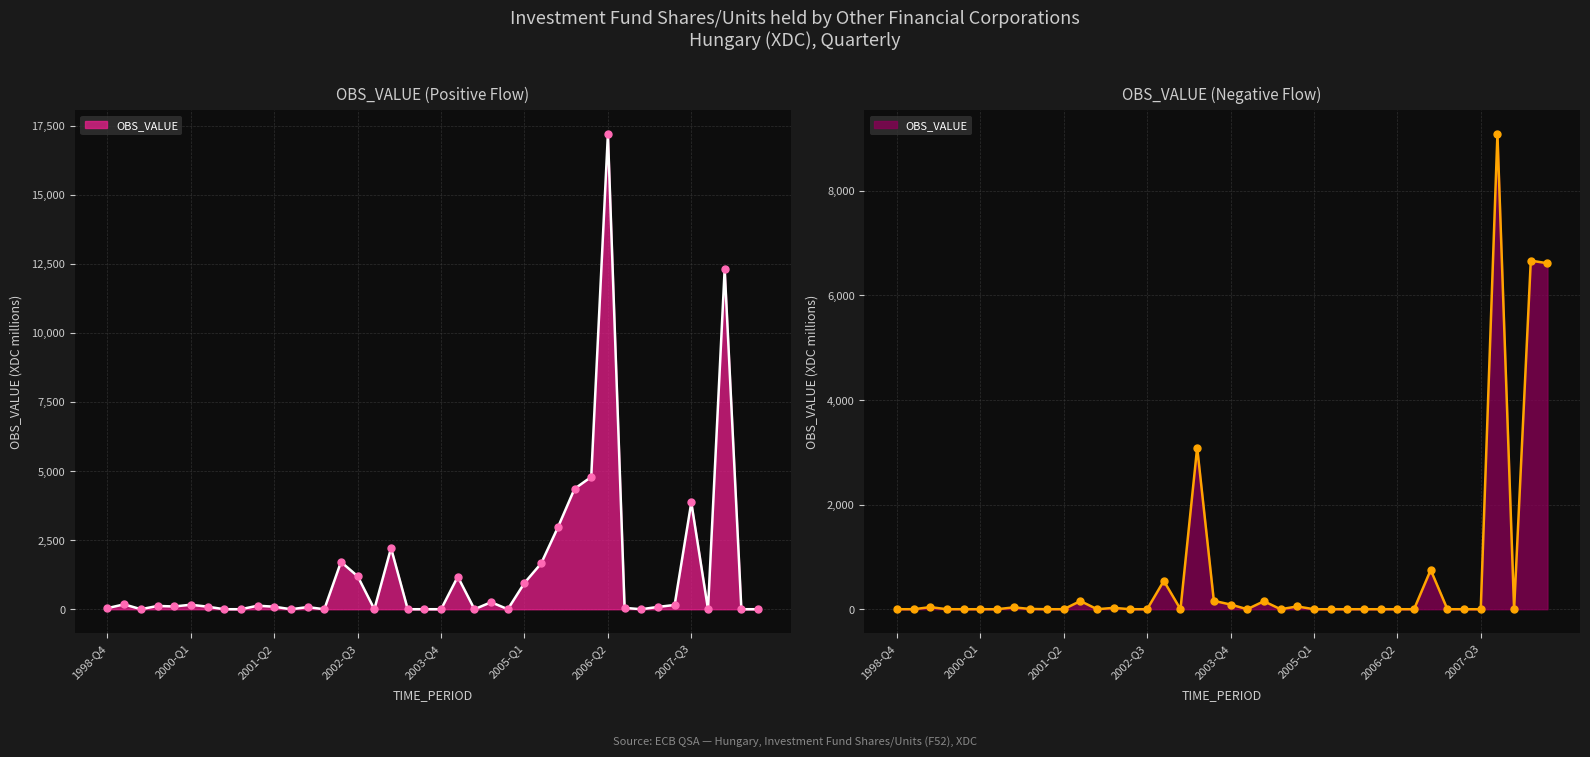

Between 2003-Q3 and 2002-Q1, which is larger?

2002-Q1